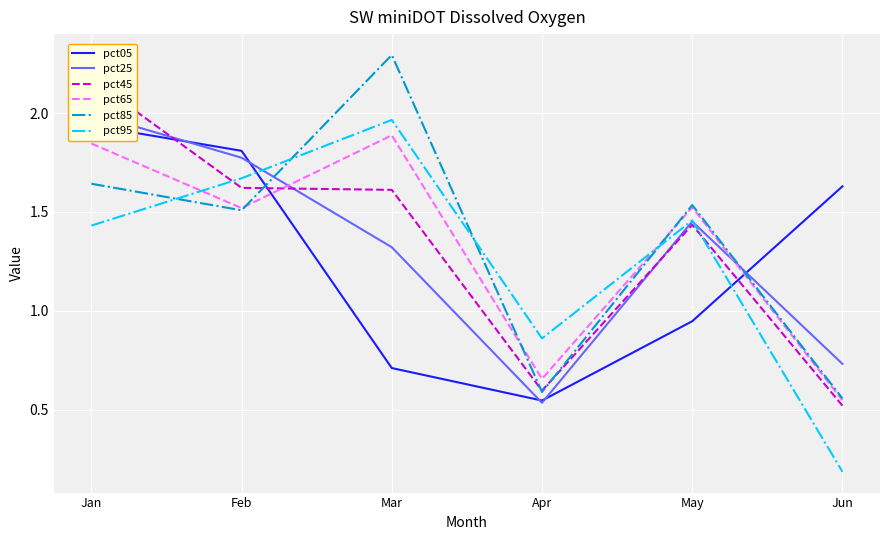

How many series are shown in this chart?

6